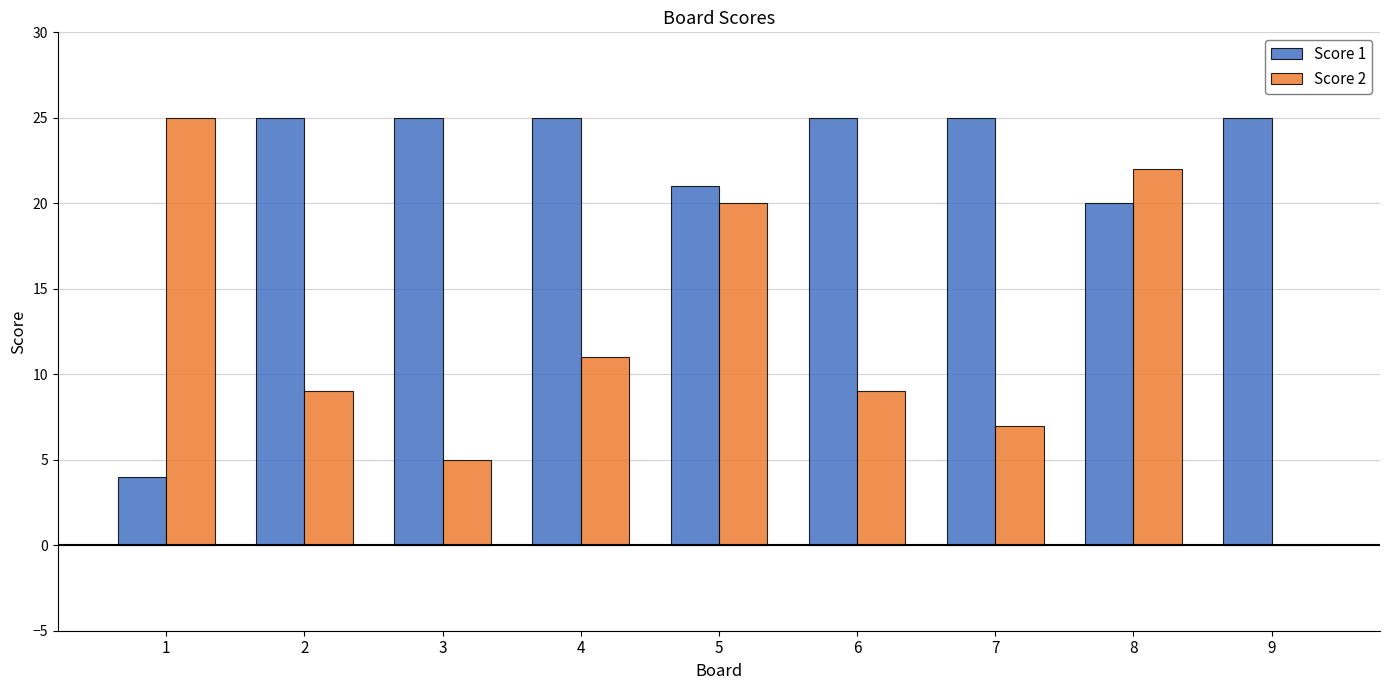

Reading left to right, extract all data points from this chart.

Score 1: 4	25	25	25	21	25	25	20	25
Score 2: 25	9	5	11	20	9	7	22	0